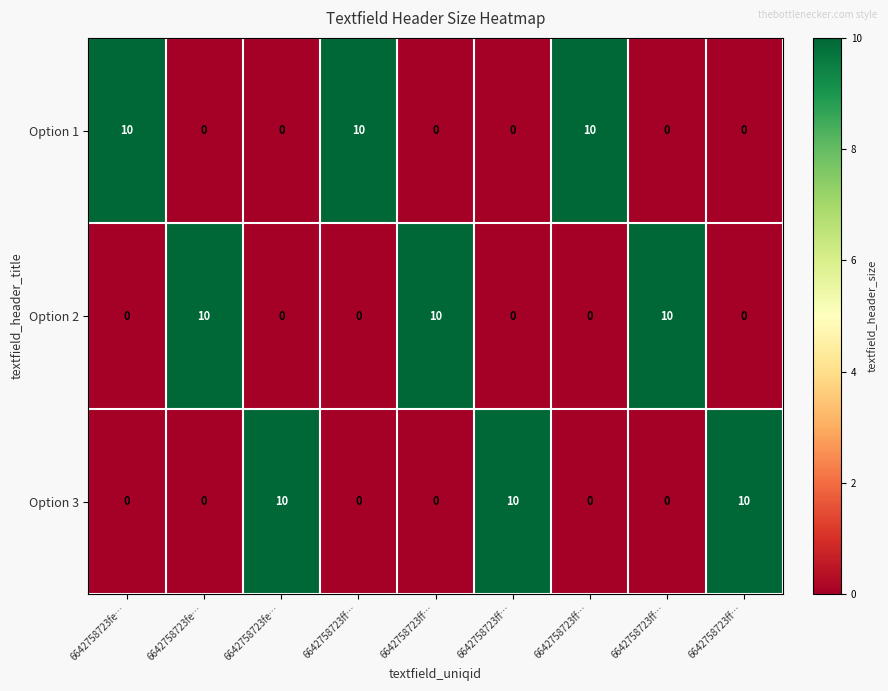

How many series are shown in this chart?

3